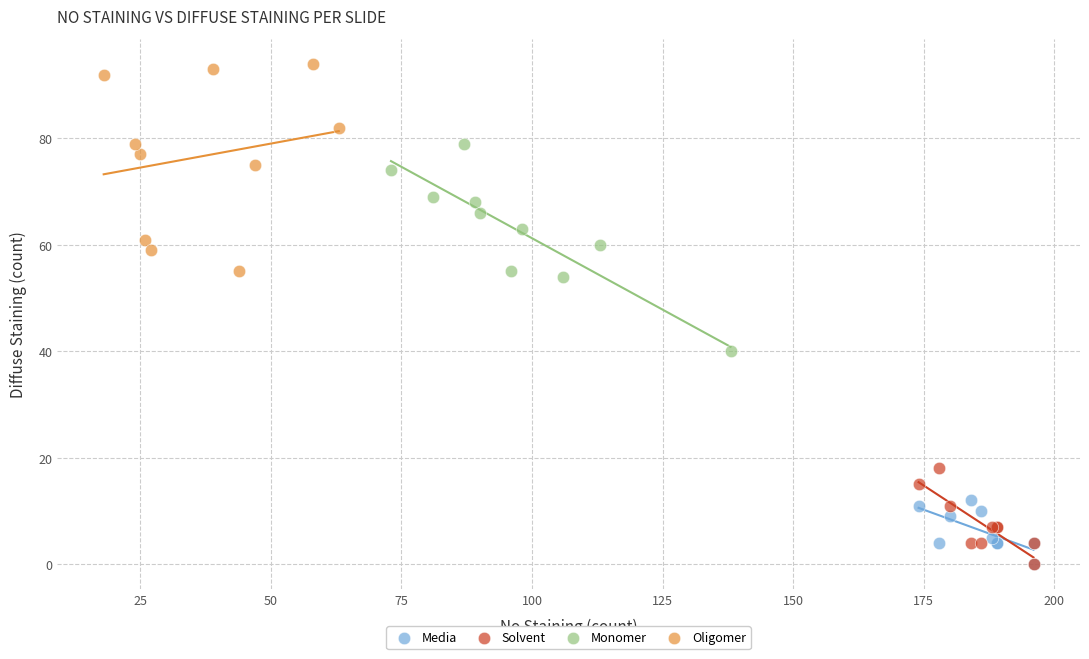

Which series reaches the maximum Y coordinate?

Oligomer